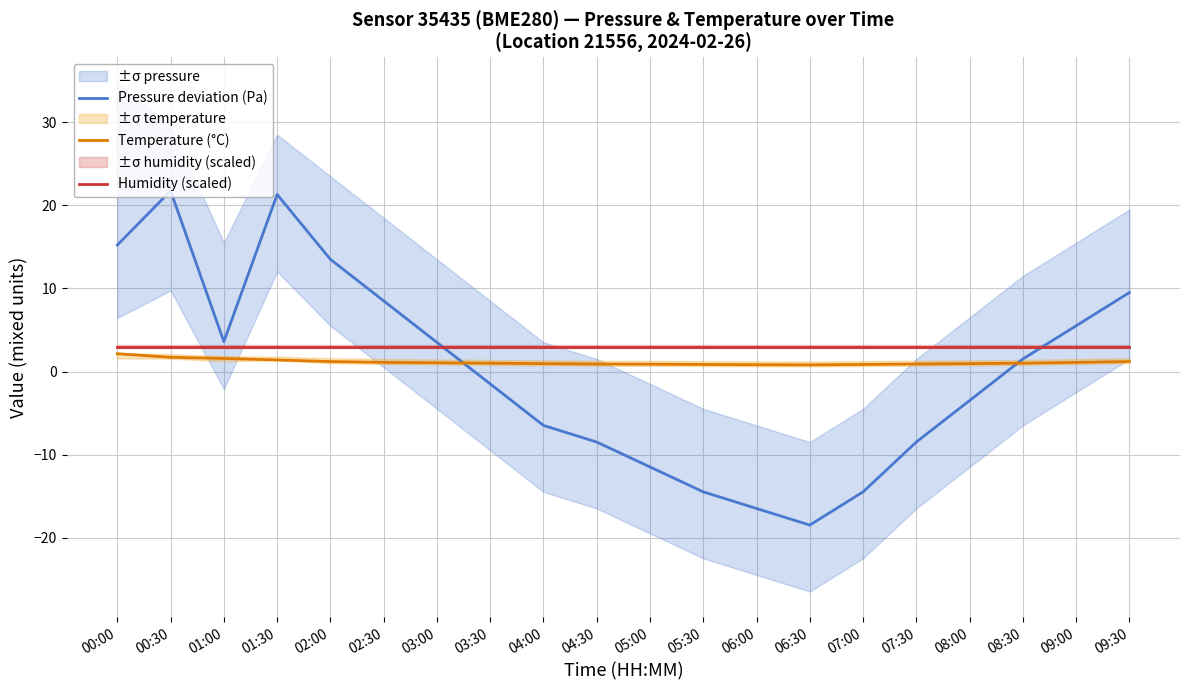

What is the label of the 11th point from the right?

04:30